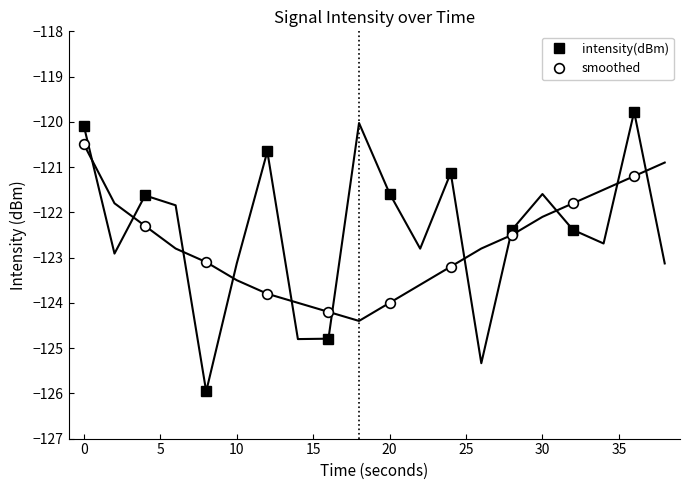

What is the sum of all smoothed values?

-1226.6